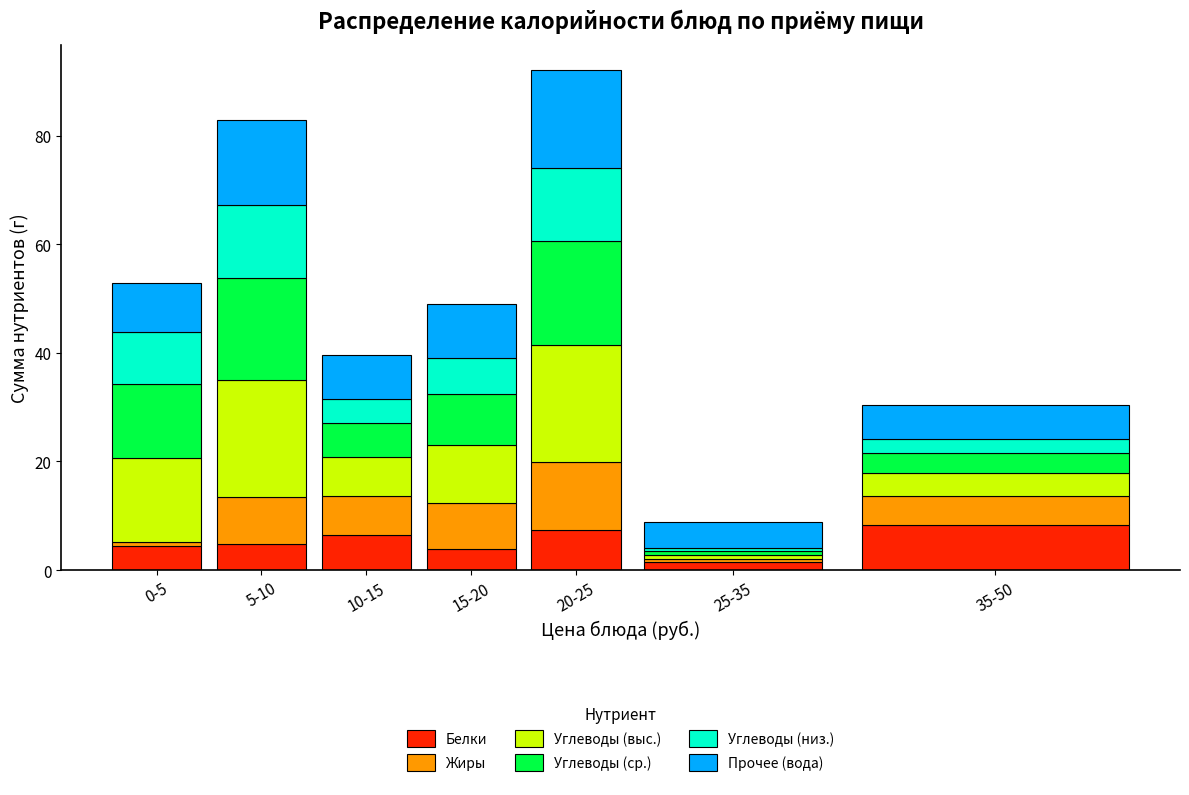

Is it true that Белки equals 3.9 at 35-50?

False